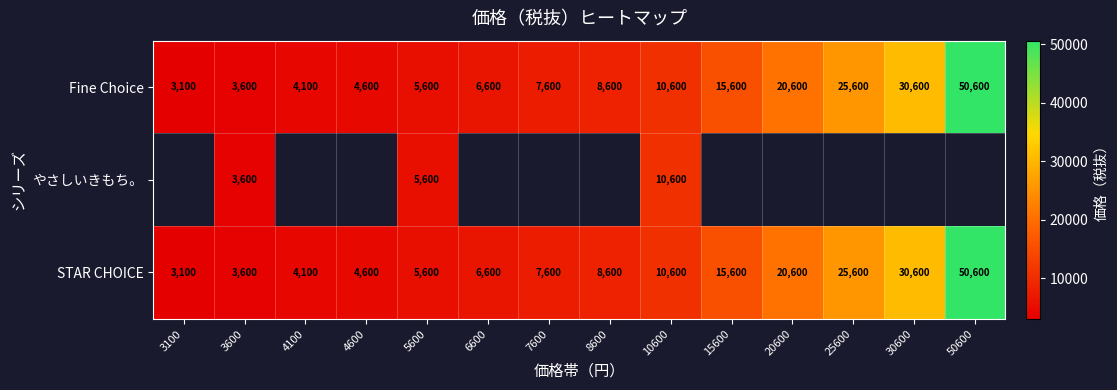

Is it true that Fine Choice equals 25600 at 25600?

True